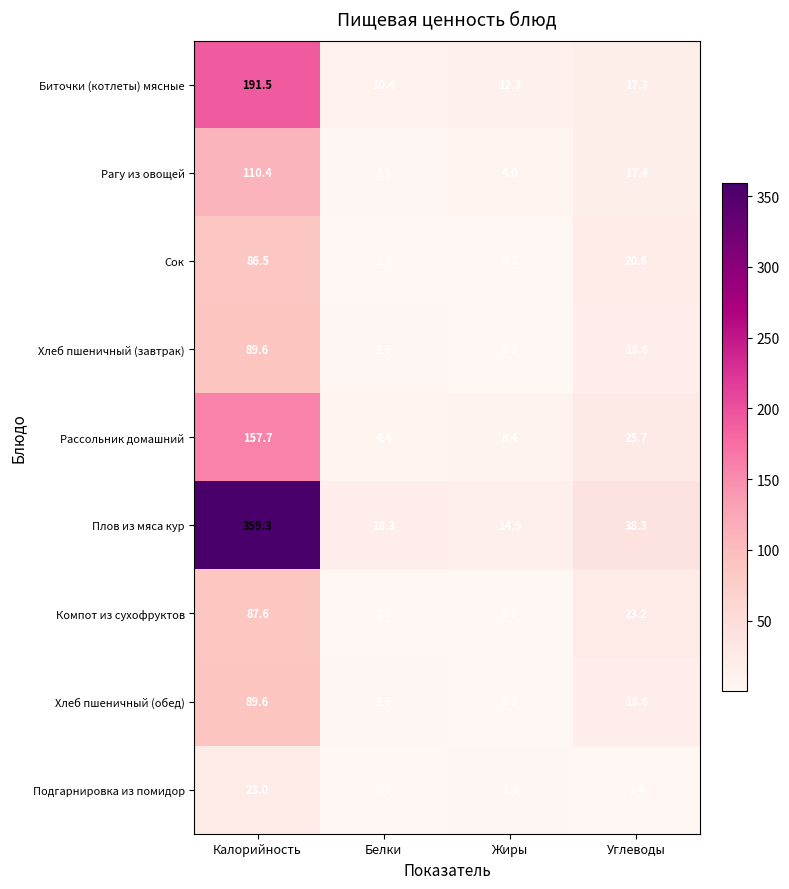

Rank the categories by Сок value from lowest to highest.

Жиры, Белки, Углеводы, Калорийность